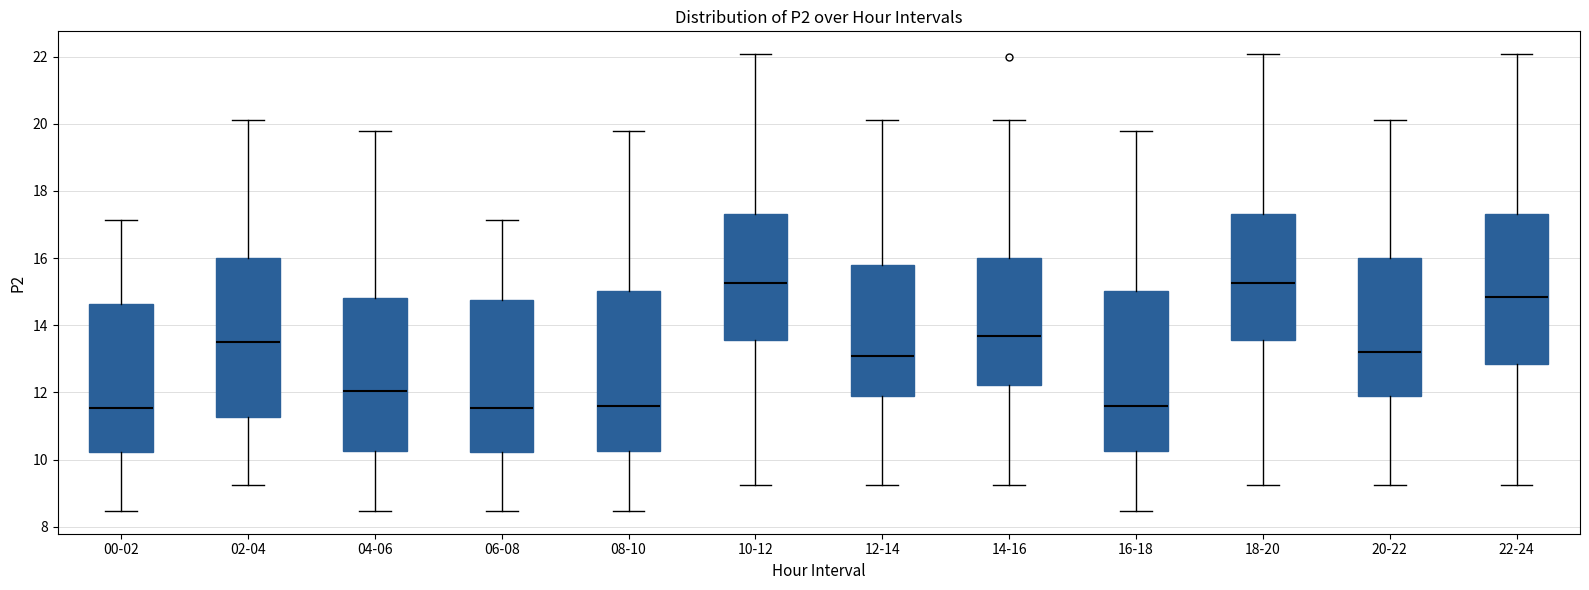

Reading left to right, transcribe this box plot: for each box, give where its median line is, the range the box spans, and where its two whiskers end, as read against the y-axis. The values are not printed on the chart, so give them approximately, as read against the axis.

00-02: median 11.6, box 10.2 to 14.6, whiskers 8.4 to 17.2
02-04: median 13.6, box 11.2 to 16.0, whiskers 9.2 to 20.2
04-06: median 12.0, box 10.2 to 14.8, whiskers 8.4 to 19.8
06-08: median 11.6, box 10.2 to 14.8, whiskers 8.4 to 17.2
08-10: median 11.6, box 10.2 to 15.0, whiskers 8.4 to 19.8
10-12: median 15.2, box 13.6 to 17.4, whiskers 9.2 to 22.0
12-14: median 13.0, box 11.8 to 15.8, whiskers 9.2 to 20.2
14-16: median 13.6, box 12.2 to 16.0, whiskers 9.2 to 20.2
16-18: median 11.6, box 10.2 to 15.0, whiskers 8.4 to 19.8
18-20: median 15.2, box 13.6 to 17.4, whiskers 9.2 to 22.0
20-22: median 13.2, box 11.8 to 16.0, whiskers 9.2 to 20.2
22-24: median 14.8, box 12.8 to 17.4, whiskers 9.2 to 22.0